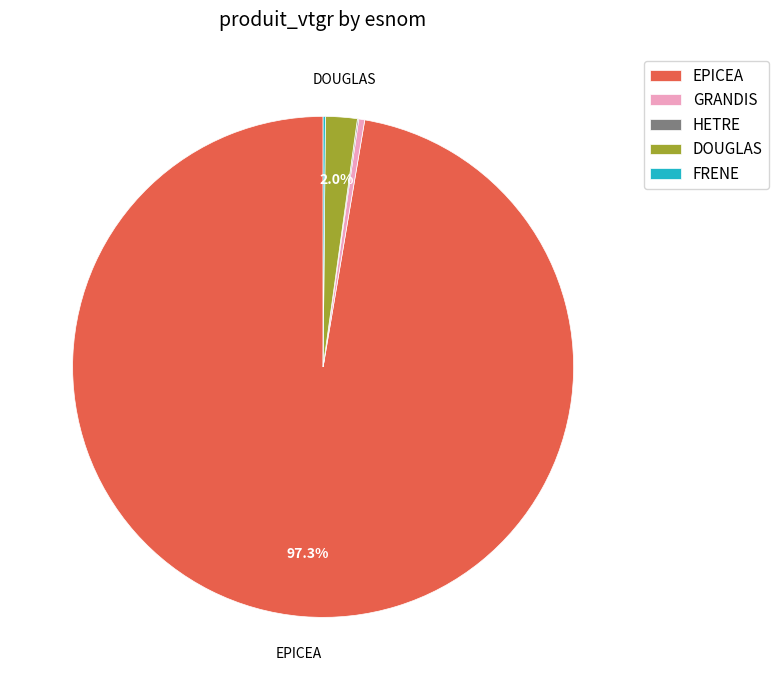

To the nearest percent, what is the average slice percentage?

20%